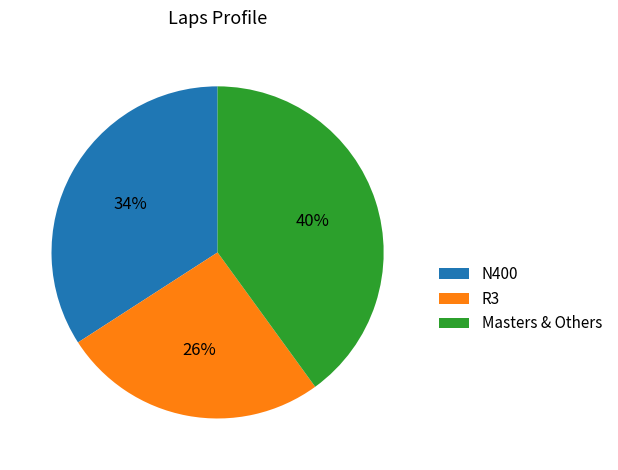

Count the number of slices in the pie.

3